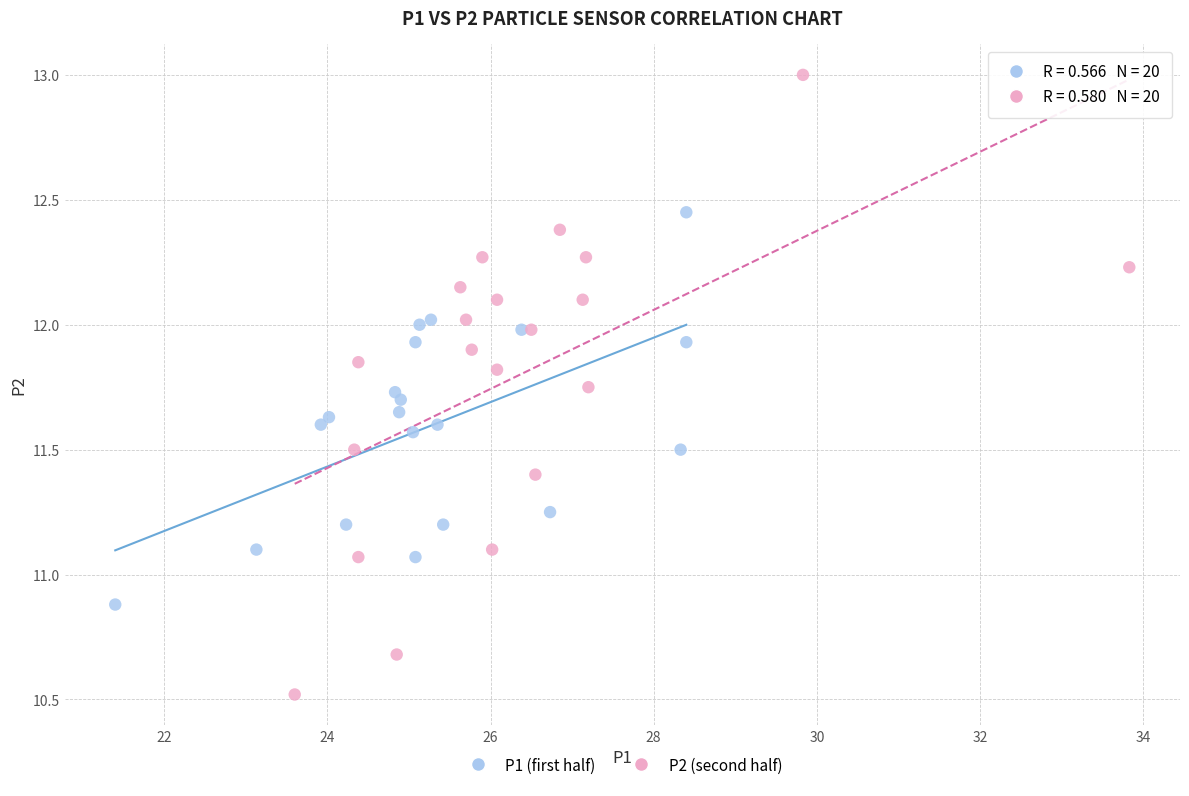

Which series has the widest spread of Y values?

P2 (second half)